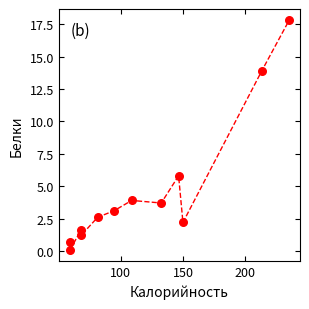

What is the average X value?

118.1